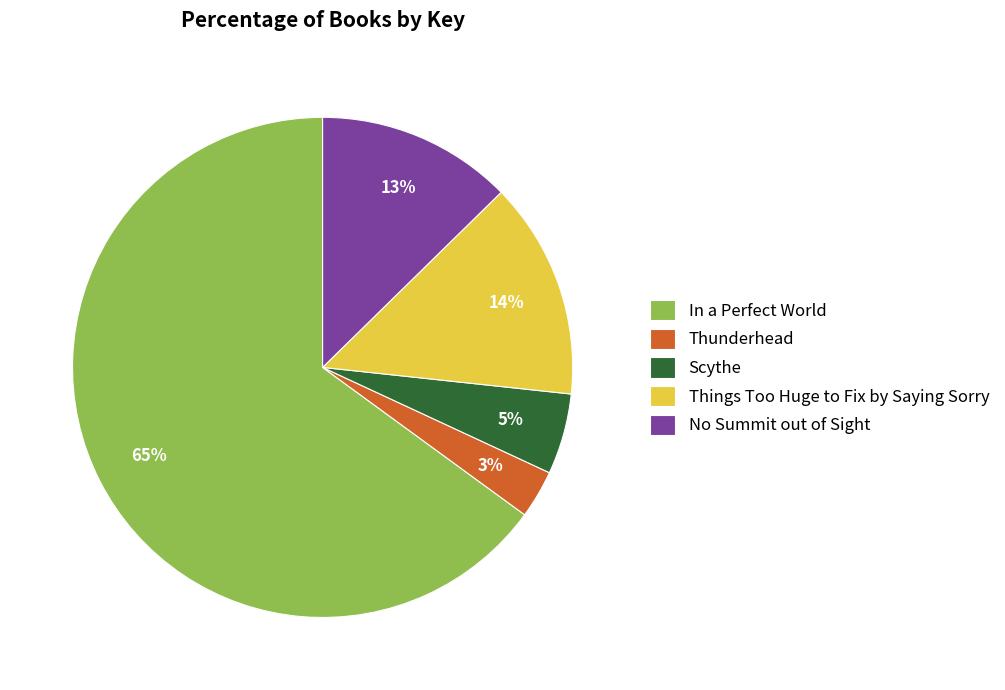

Rank the categories by value from highest to lowest.

In a Perfect World, Things Too Huge to Fix by Saying Sorry, No Summit out of Sight, Scythe, Thunderhead